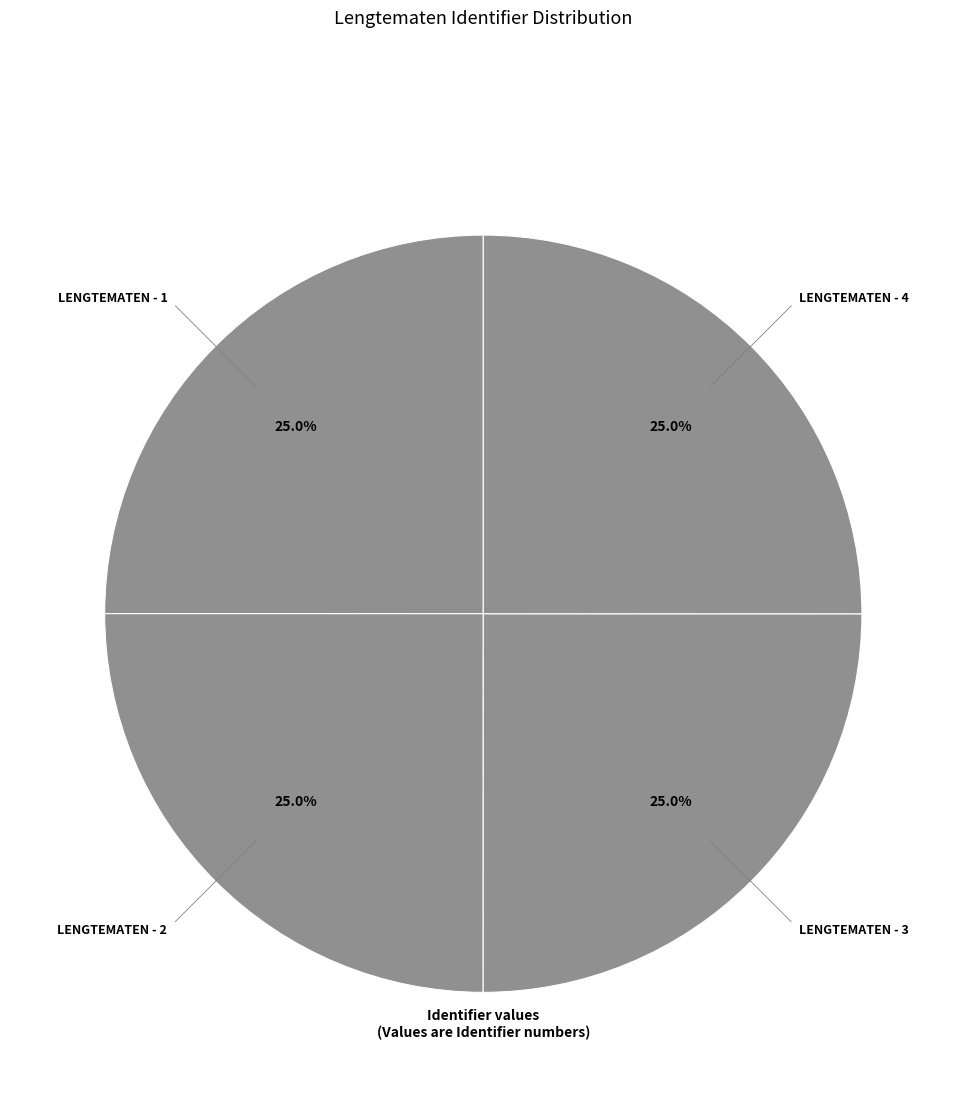

What is the largest slice in the pie chart?

Lengtematen - 4